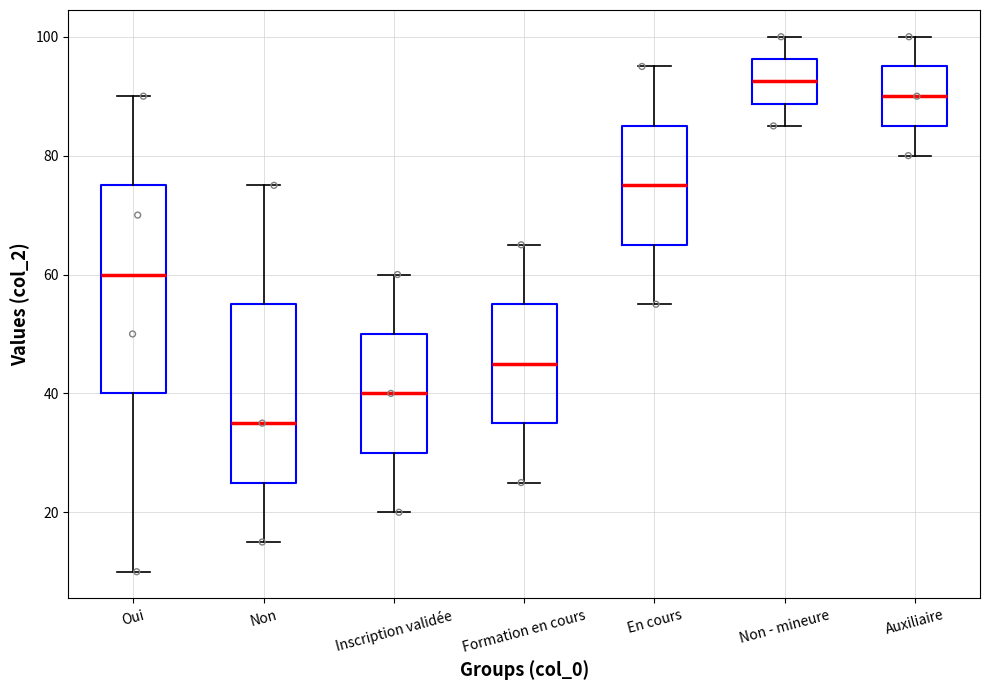

Reading left to right, transcribe this box plot: for each box, give where its median line is, the range the box spans, and where its two whiskers end, as read against the y-axis. The values are not printed on the chart, so give them approximately, as read against the axis.

Oui: median 60, box 40 to 76, whiskers 10 to 90
Non: median 36, box 26 to 56, whiskers 16 to 76
Inscription validée: median 40, box 30 to 50, whiskers 20 to 60
Formation en cours: median 46, box 36 to 56, whiskers 26 to 66
En cours: median 76, box 66 to 86, whiskers 56 to 96
Non - mineure: median 92, box 88 to 96, whiskers 86 to 100
Auxiliaire: median 90, box 86 to 96, whiskers 80 to 100